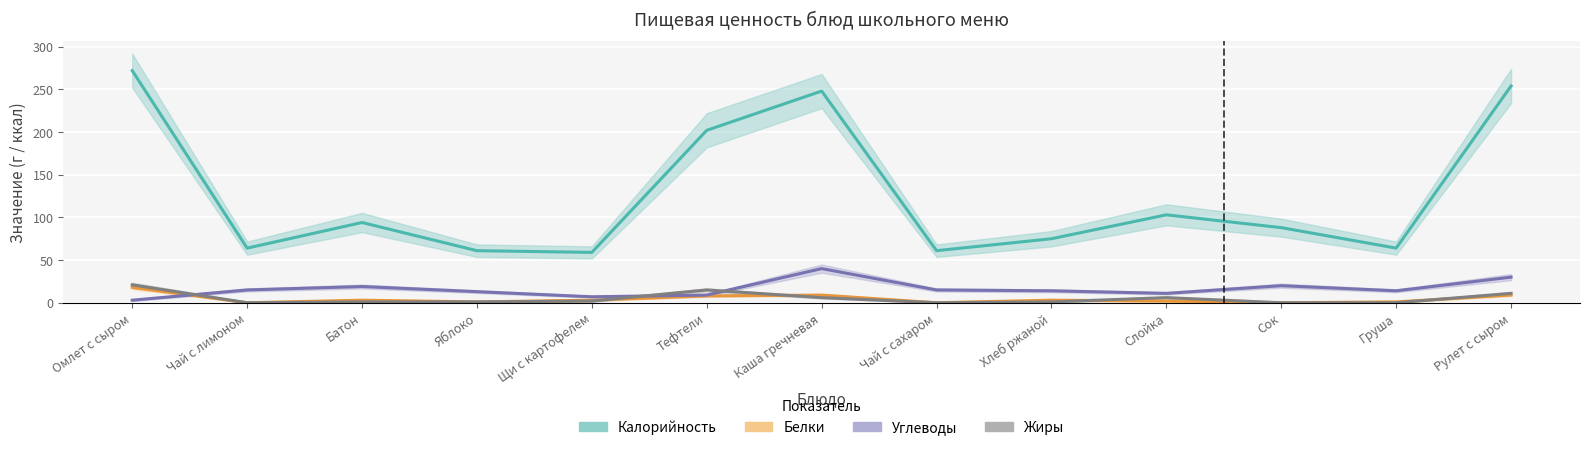

At which category does Углеводы reach its first local peak?

Батон